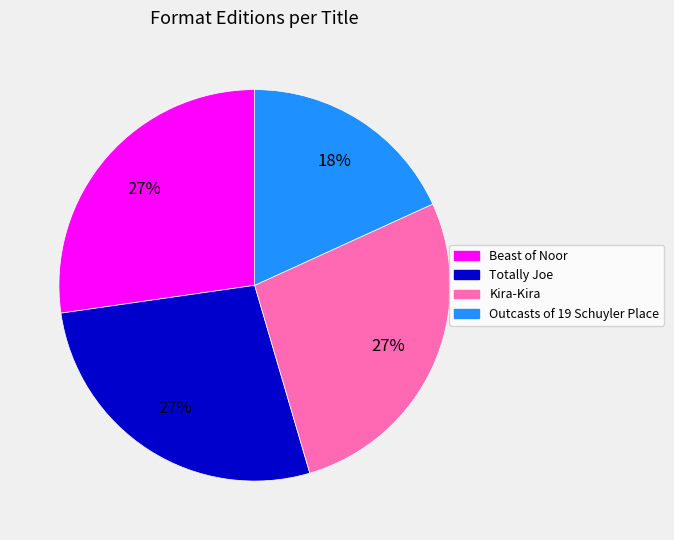

Is the sum of Outcasts of 19 Schuyler Place and Kira-Kira greater than half?

No